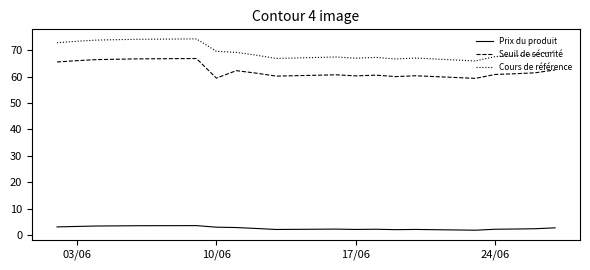

What is the maximum value for Seuil de sécurité?

66.9